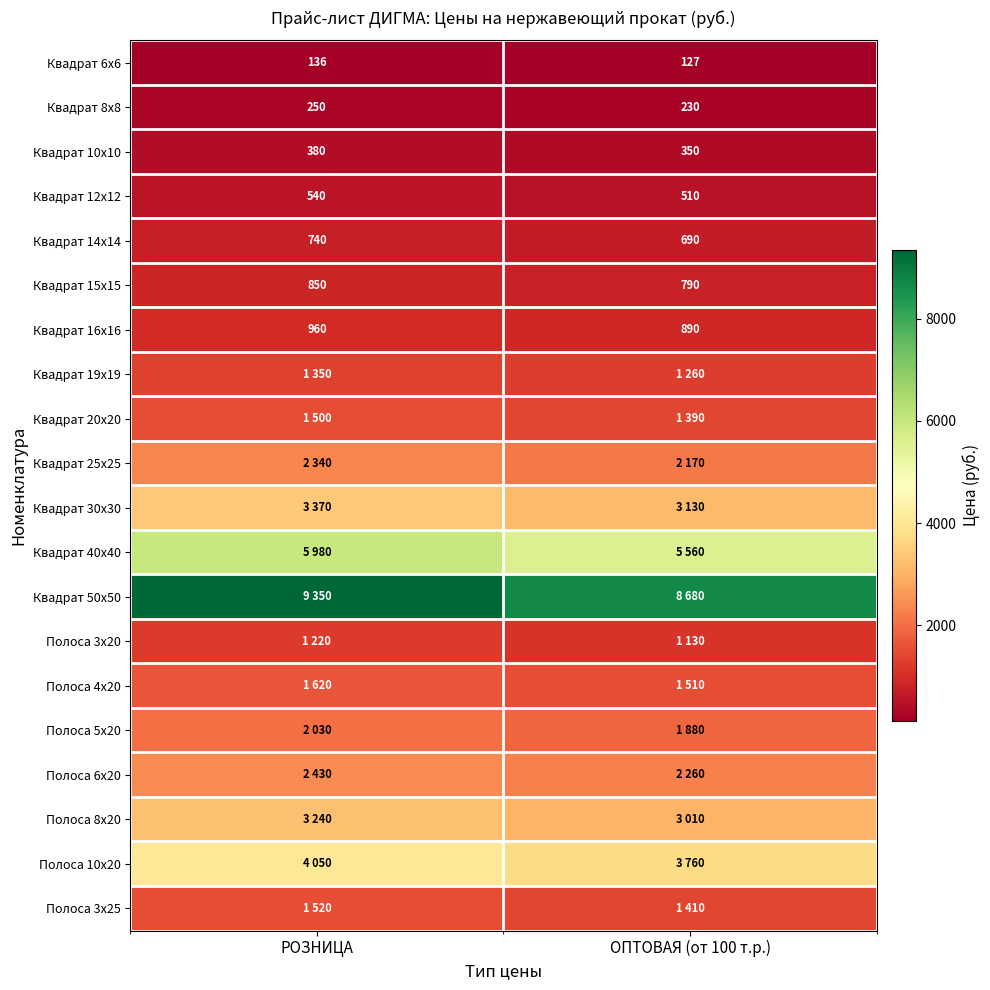

What is the difference between the maximum and minimum values in the Квадрат 12х12 series?

30